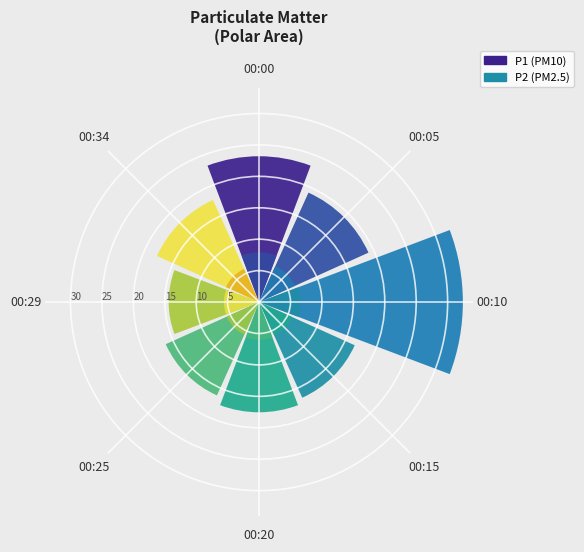

What is the difference between the maximum and second lowest values in the P1 series?

16.1